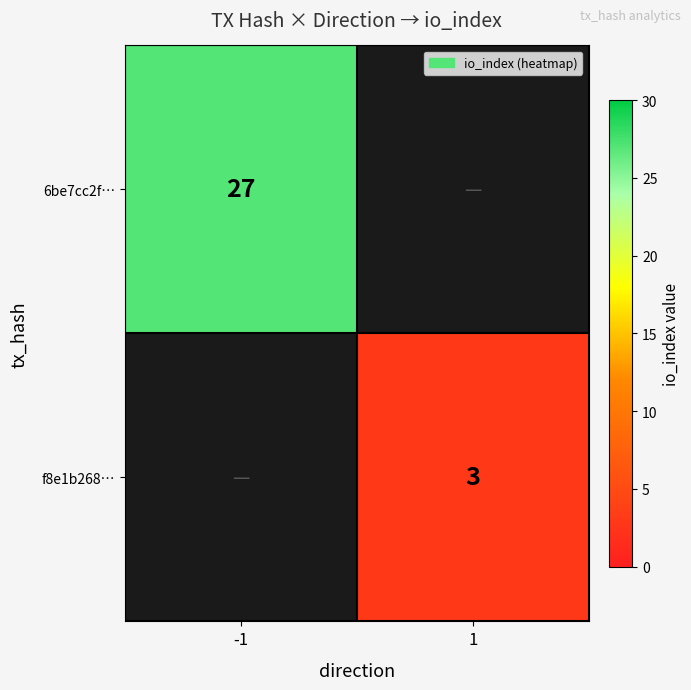

What is the minimum value shown in the chart?

3.0